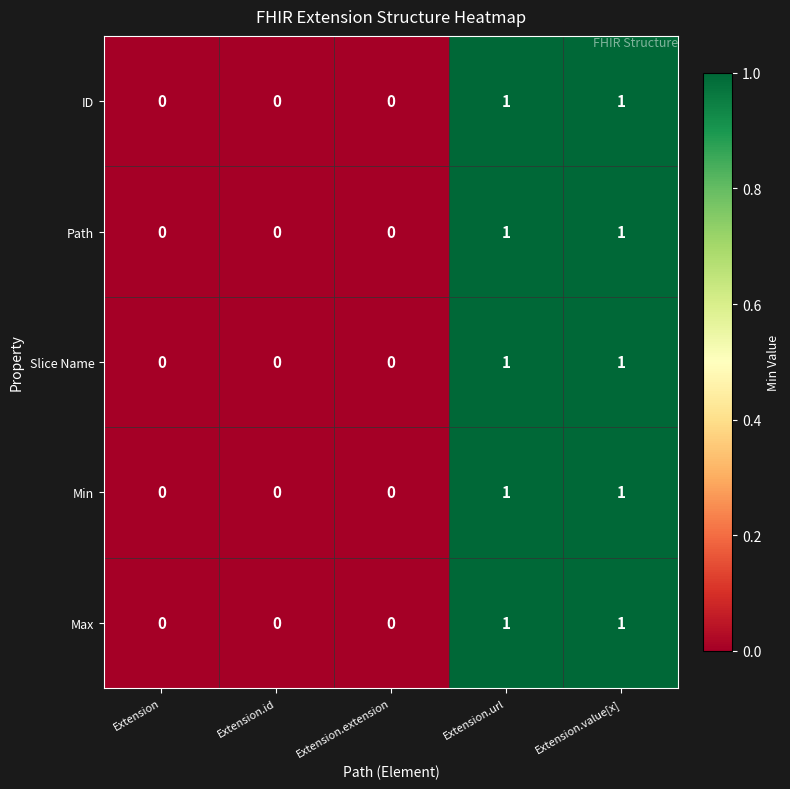

The value of Path at Extension.extension is 0. True or false?

True